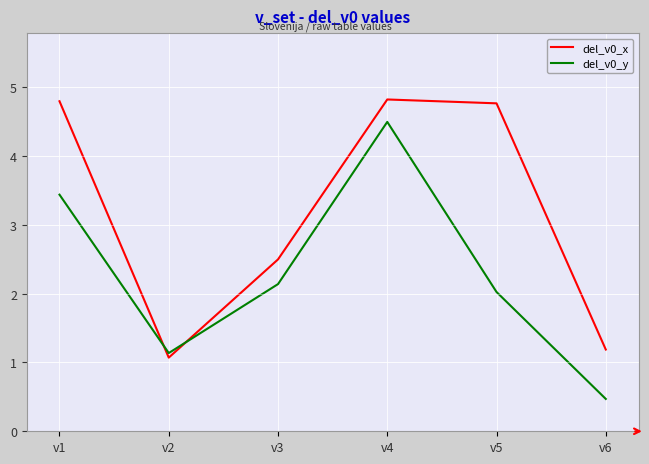

What are all the series names shown in the legend?

del_v0_x, del_v0_y